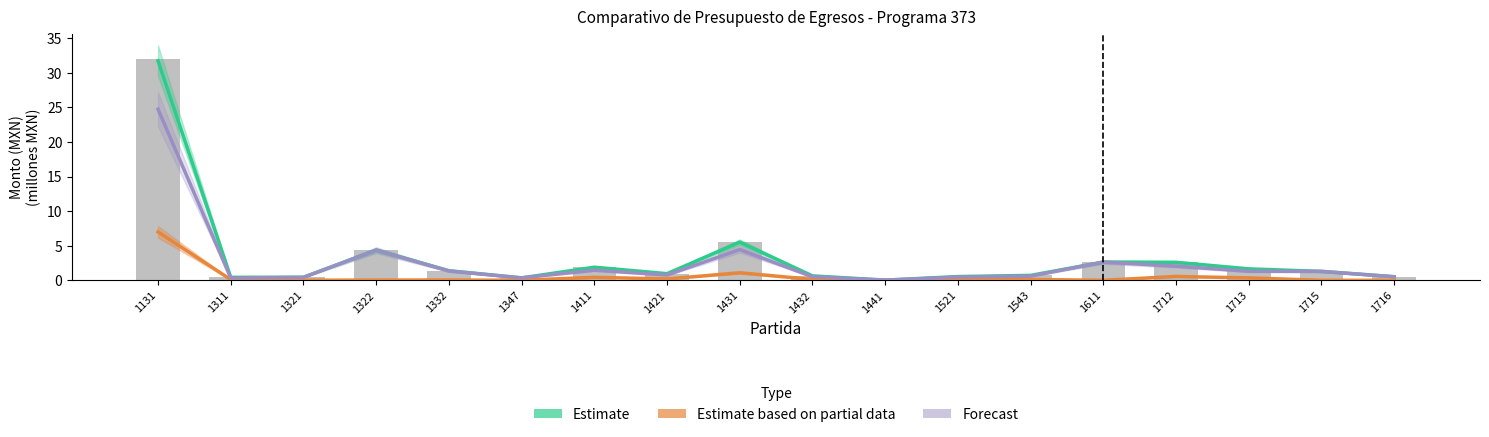

Which category has the lowest value across all series?

1347